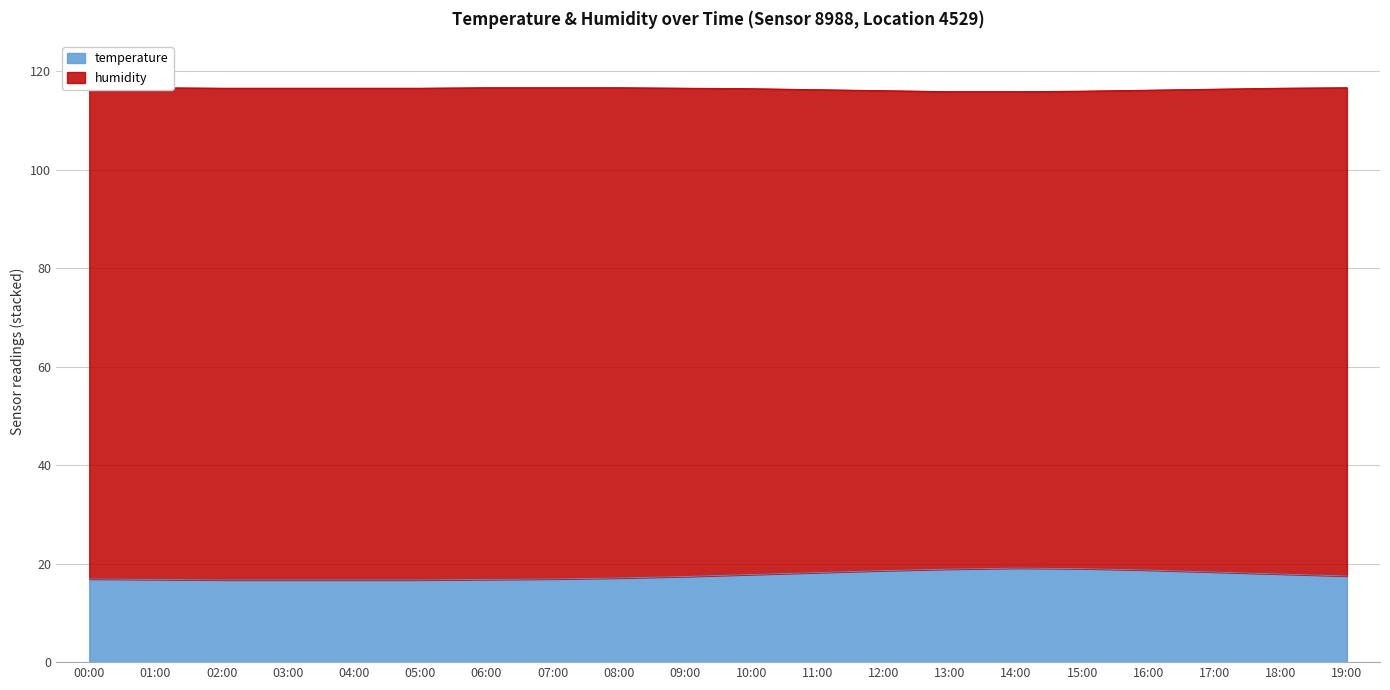

What is the sum of all values?

352.7